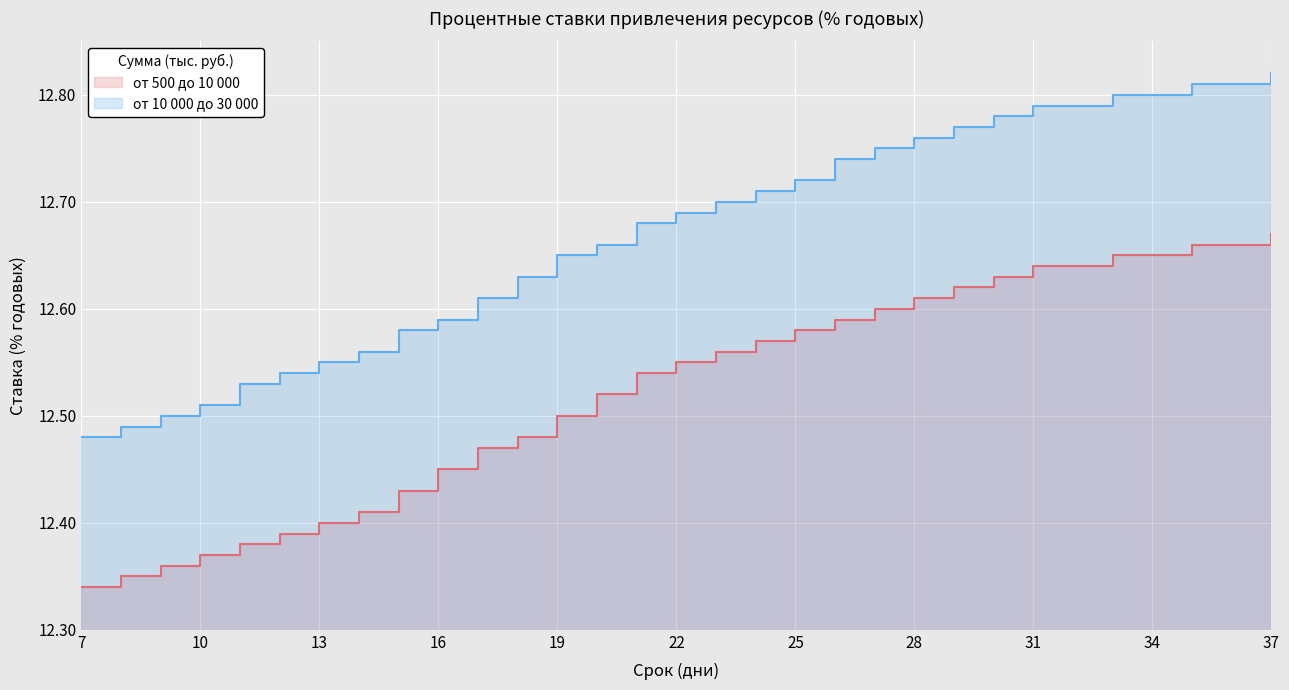

The от 10 000 до 30 000 series shows 20.2 at 31. True or false?

False